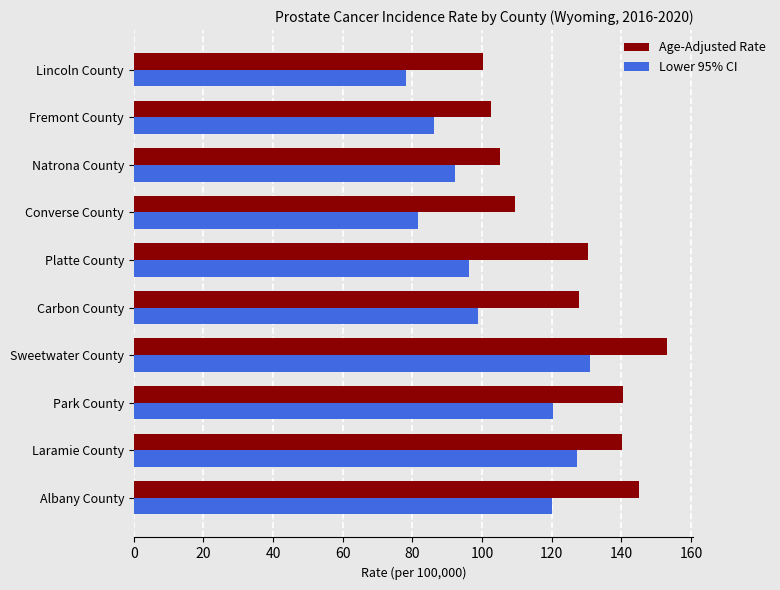

The value of Age-Adjusted Rate at Carbon County is 184.5. True or false?

False